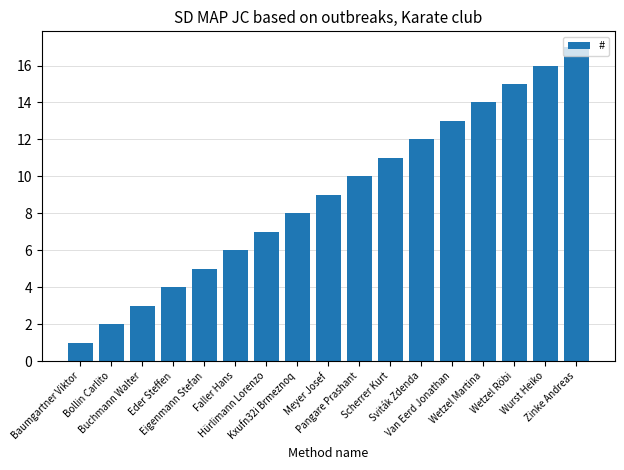

What is the change in value from Eder Steffen to Wetzel Martina?

+10